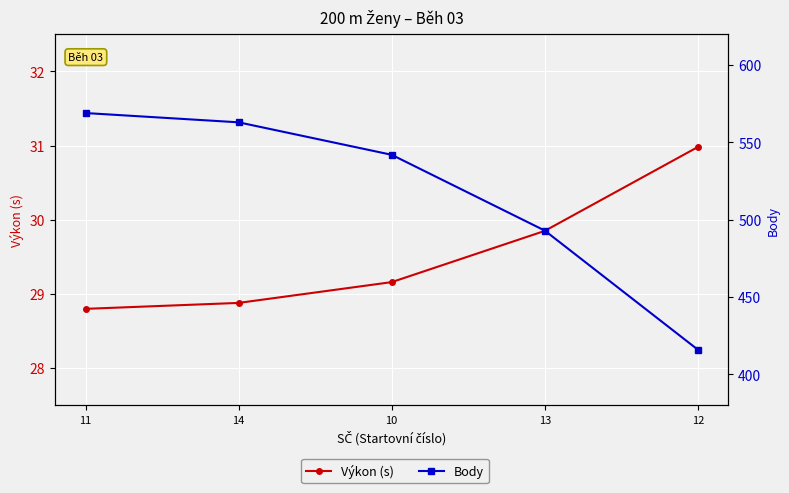

Which series has the largest range (max minus min)?

Body